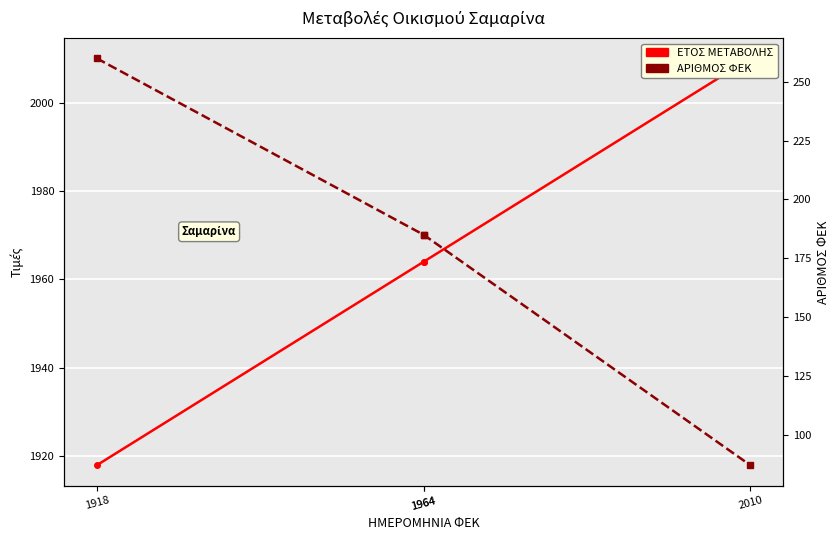

What is the average value of the ΑΡΙΘΜΟΣ ΦΕΚ series?

179